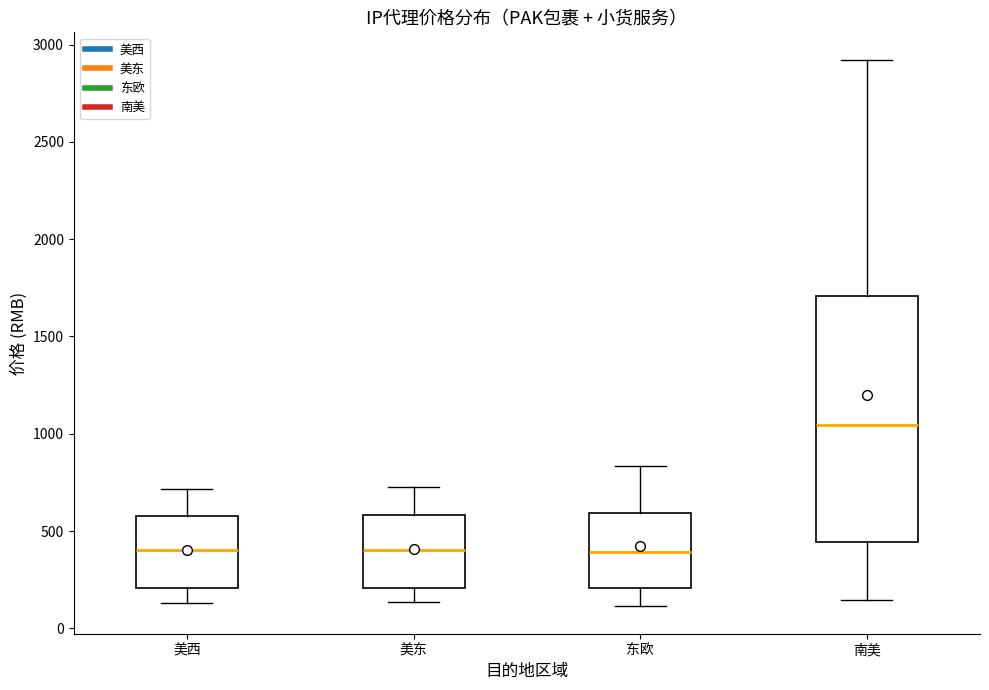

Comparing the boxes themselves (not the whiskers), which one is the tallest?

南美